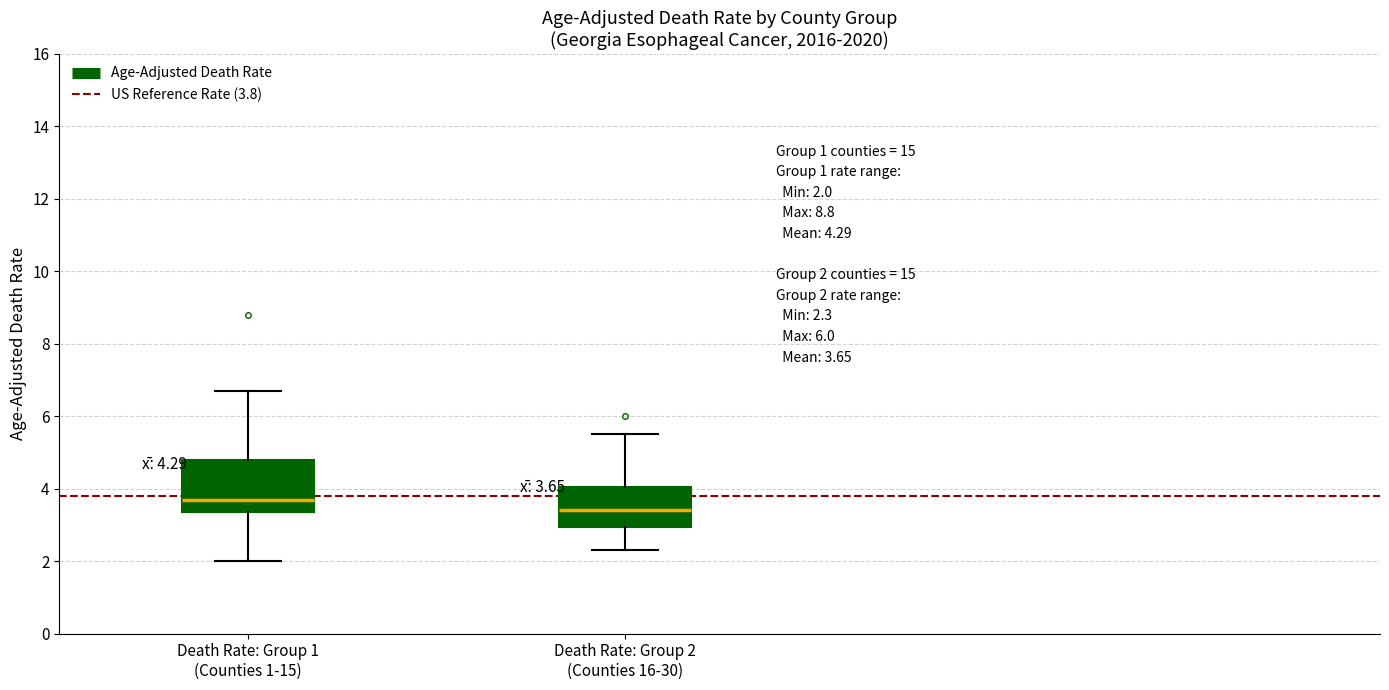

Which box has the lowest median line?

Death Rate: Group 2 (Counties 16-30)